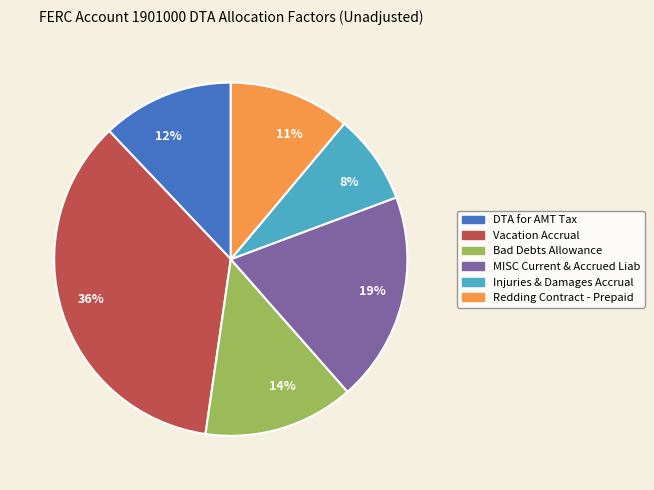

Which slice is the largest?

Vacation Accrual